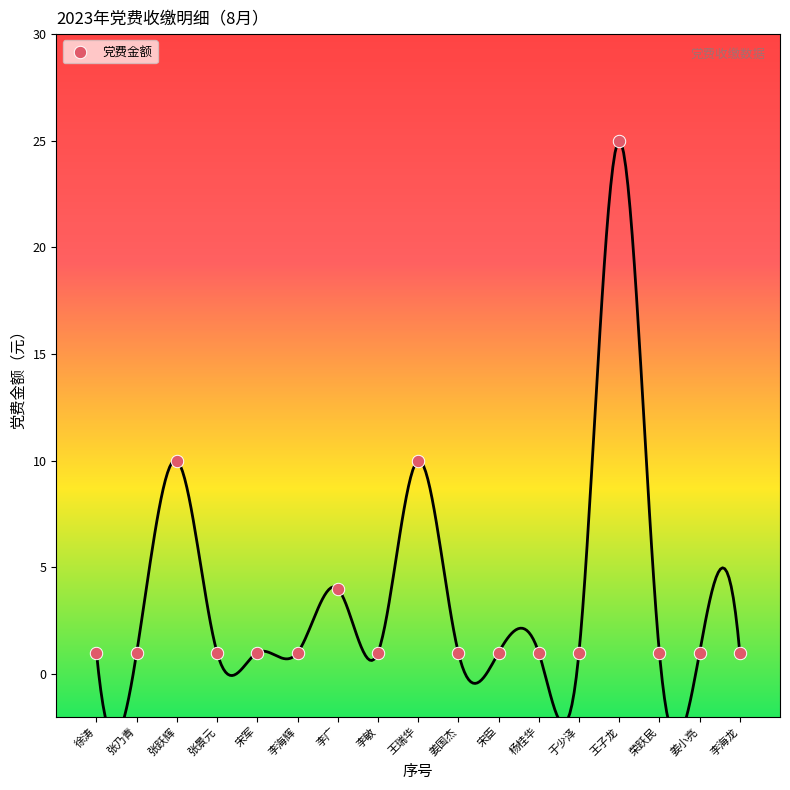

What is the range of Y values (max minus min)?

24